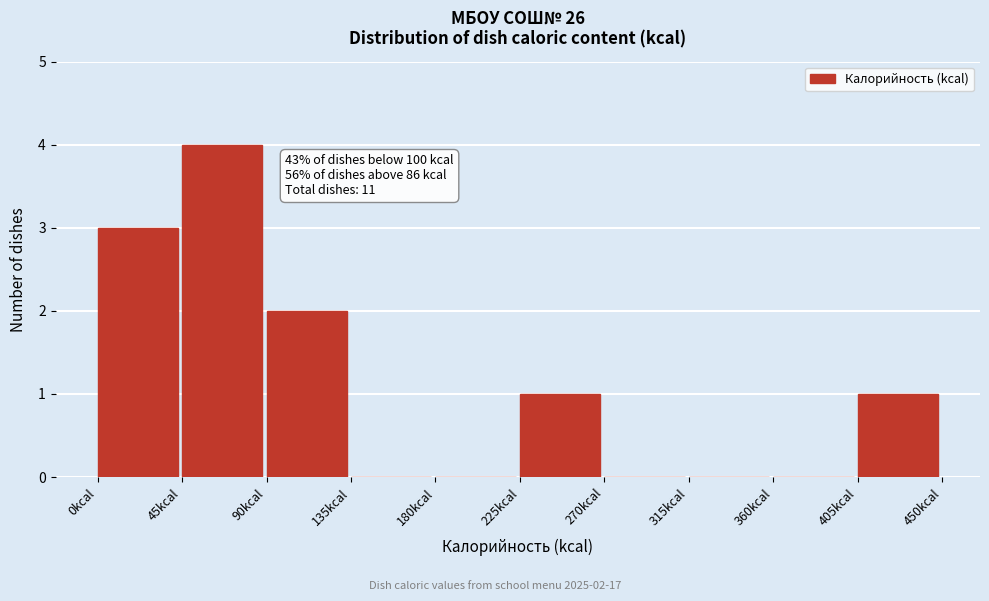

Over which range of the x-axis is the bar tallest?

45 to 90